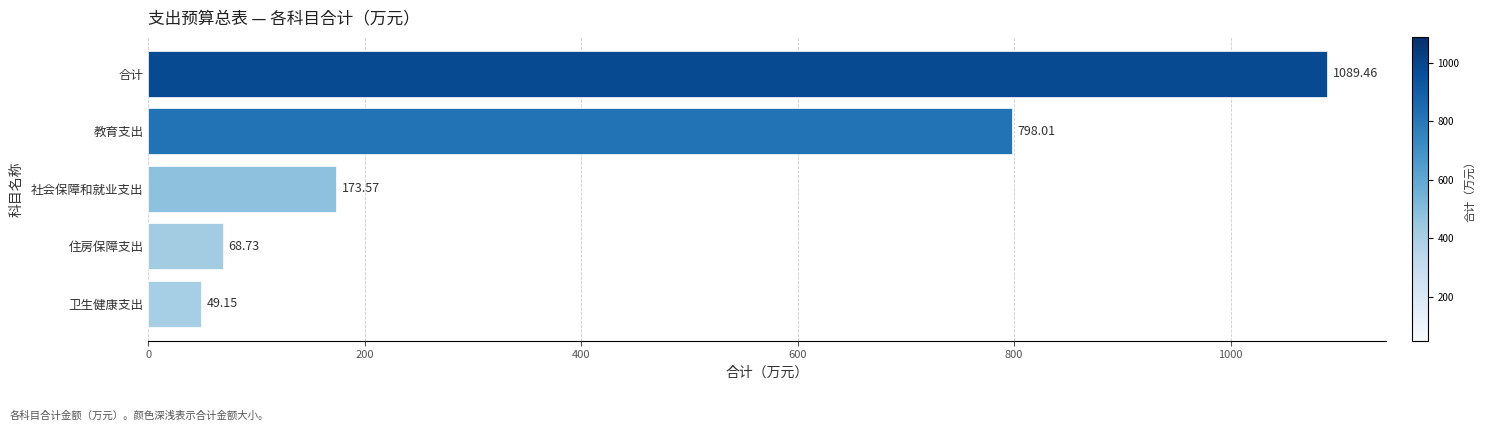

List the labels in order of value, smallest first.

卫生健康支出, 住房保障支出, 社会保障和就业支出, 教育支出, 合计